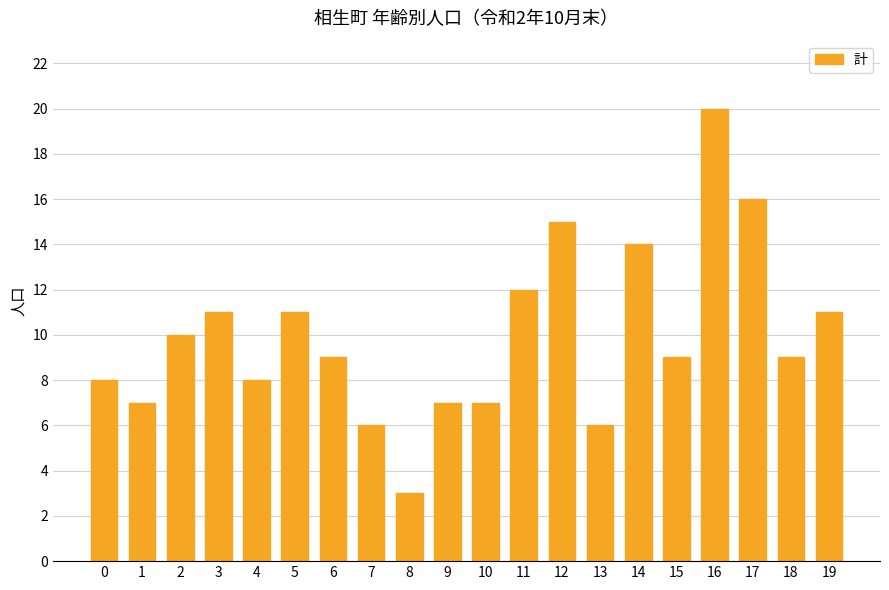

Reading left to right, what are all the values shown in this chart?

0=8	1=7	2=10	3=11	4=8	5=11	6=9	7=6	8=3	9=7	10=7	11=12	12=15	13=6	14=14	15=9	16=20	17=16	18=9	19=11